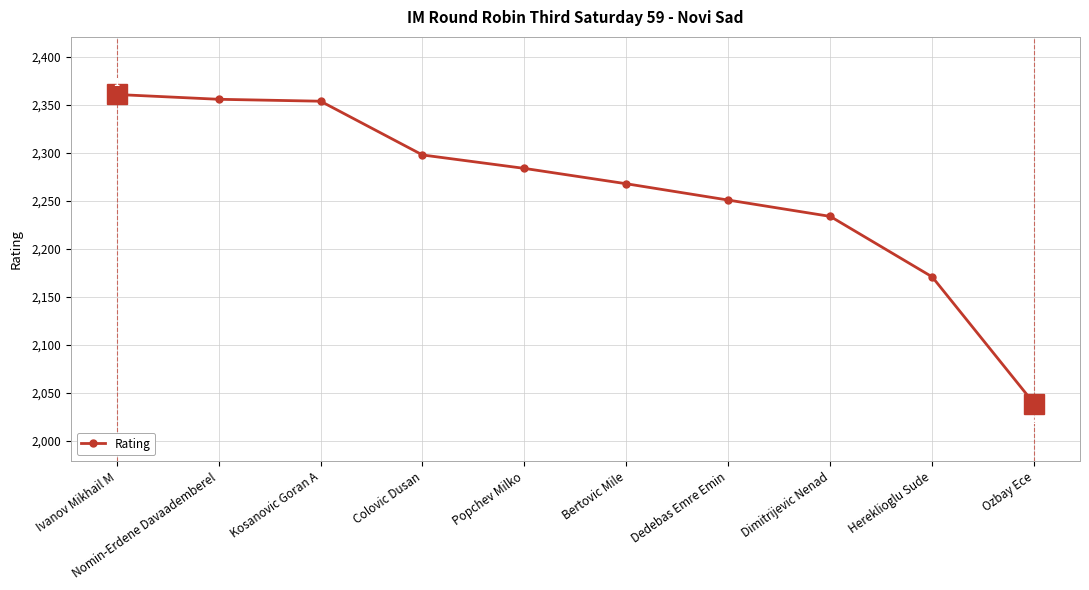

What is the value of the 7th point from the left?

2251